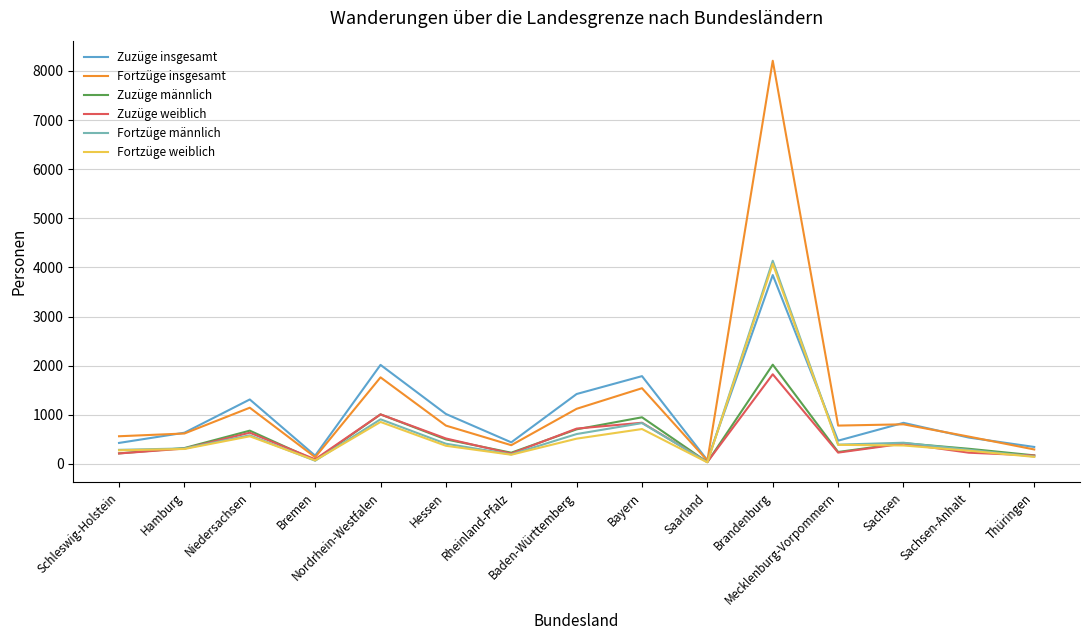

What are all the series names shown in the legend?

Zuzüge insgesamt, Fortzüge insgesamt, Zuzüge männlich, Zuzüge weiblich, Fortzüge männlich, Fortzüge weiblich